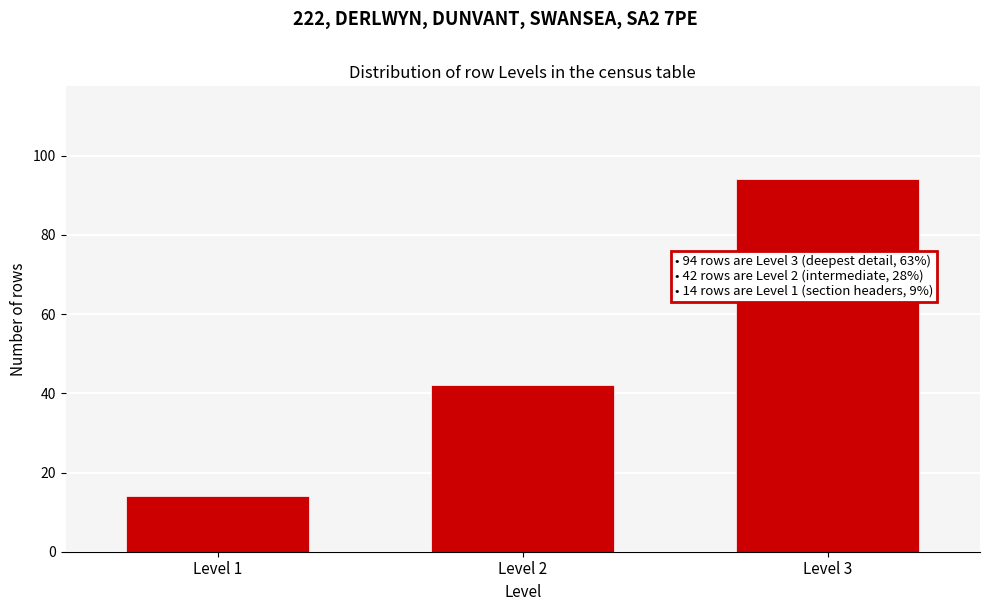

Reading left to right, transcribe all the data shown in this chart.

Level 1=14	Level 2=42	Level 3=94